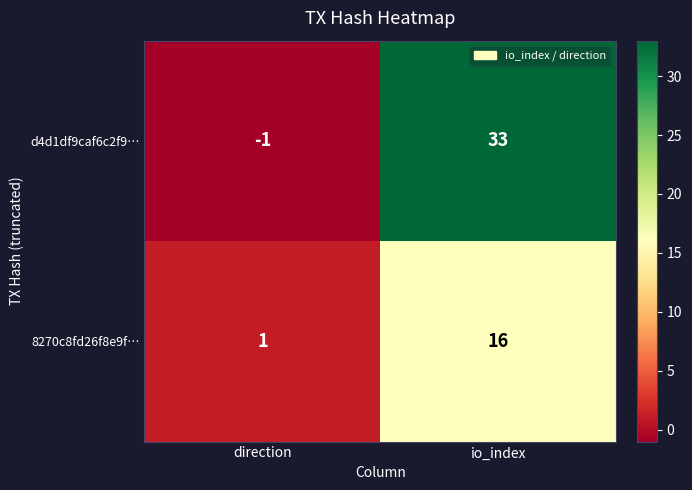

Reading left to right, extract all data points from this chart.

d4d1df9caf6c2f9…: direction=-1	io_index=33
8270c8fd26f8e9f…: direction=1	io_index=16